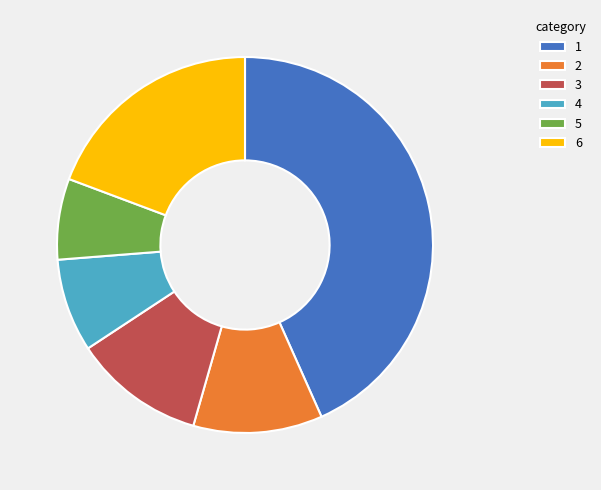

Do 3 and 4 together represent more than half of the pie?

No